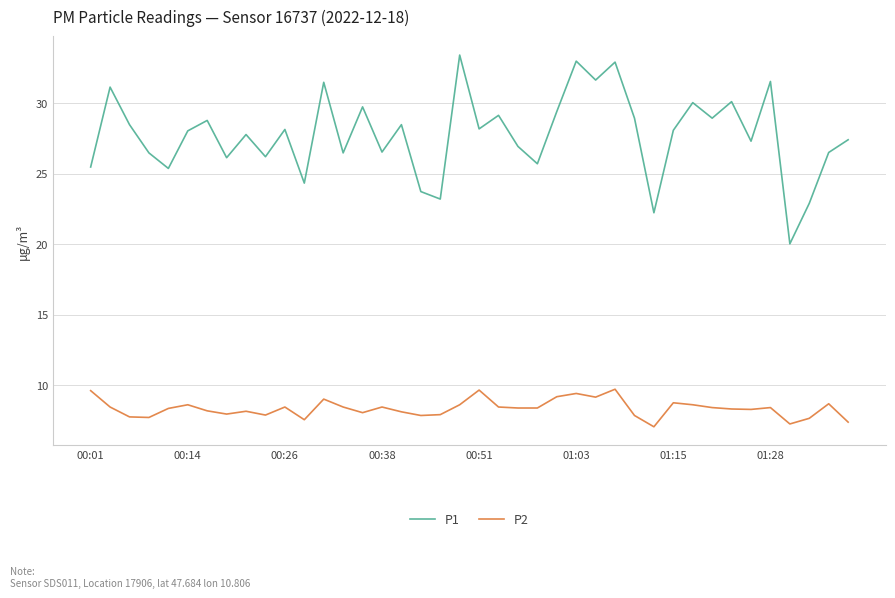

What is the greatest value displayed?

33.4